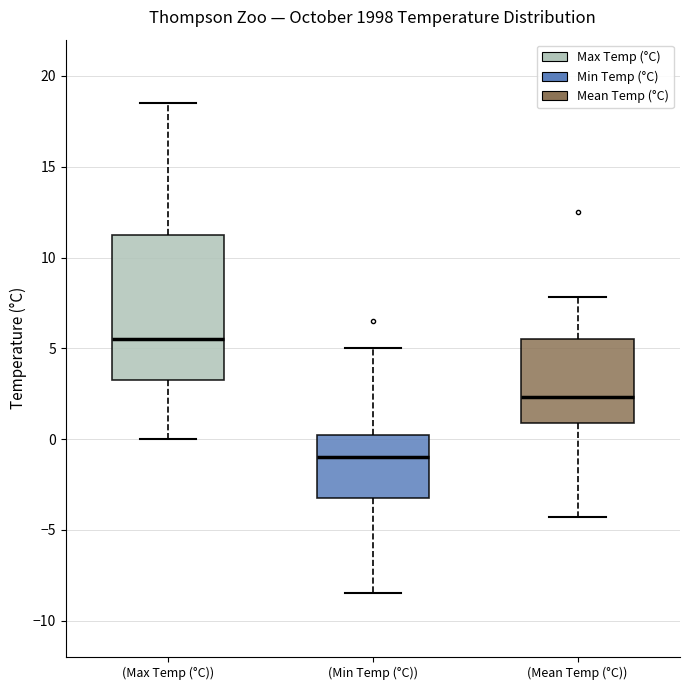

Reading left to right, read every box against the y-axis: the position of its median line, the range the box covers, and the ends of its whiskers. The values are not printed on the chart, so give them approximately, as read against the axis.

(Max Temp (°C)): median 5.5, box 3.5 to 11.5, whiskers 0.0 to 18.5
(Min Temp (°C)): median -1.0, box -3.0 to 0.5, whiskers -8.5 to 5.0
(Mean Temp (°C)): median 2.5, box 1.0 to 5.5, whiskers -4.5 to 8.0